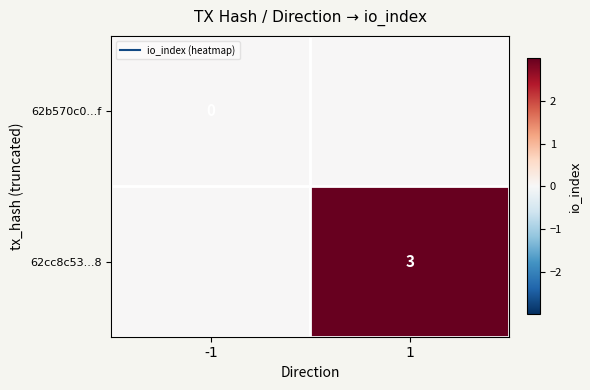

How many values in 62cc8c53...8 are above zero?

1